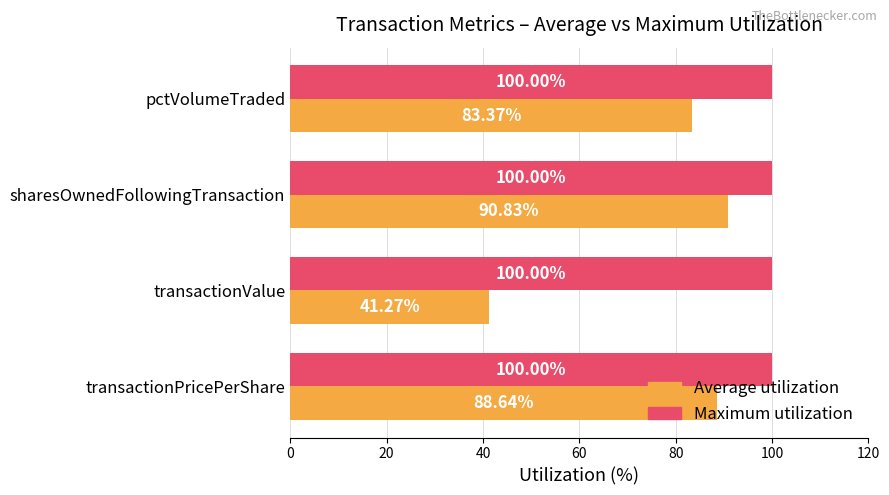

What is the total value across all series at transactionValue?

141.3